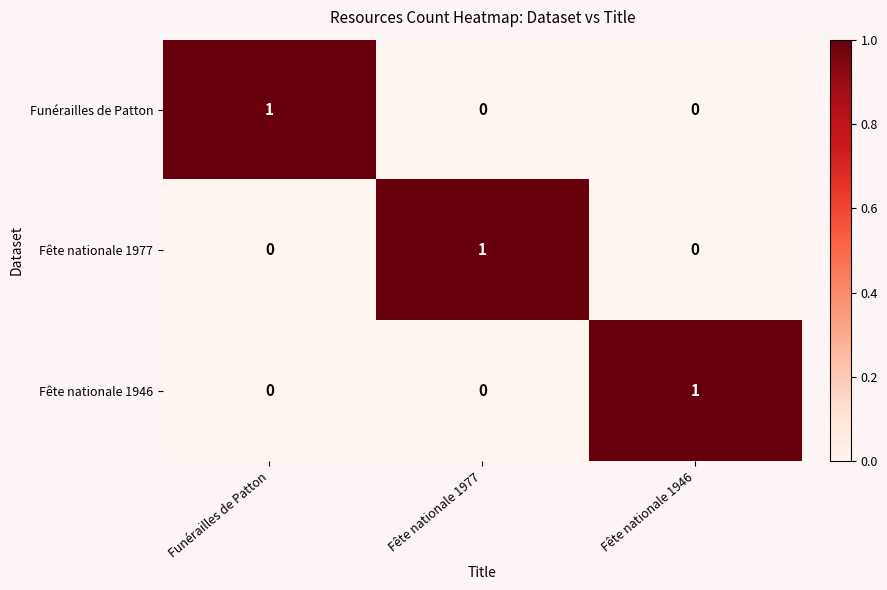

Is it true that Funérailles de Patton equals 0 at Fête nationale 1977?

True